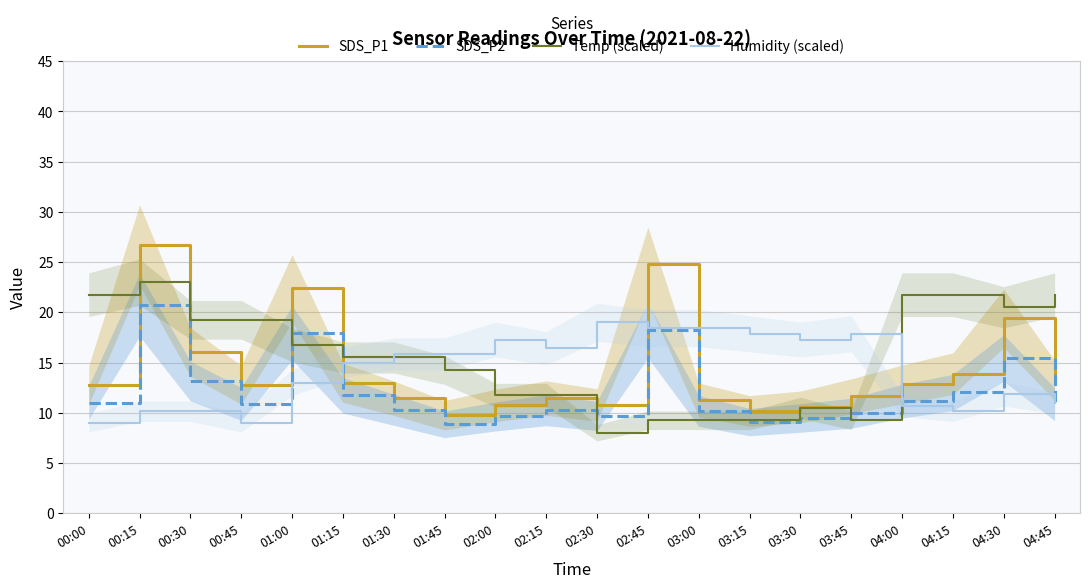

Count the number of data series in this chart.

4